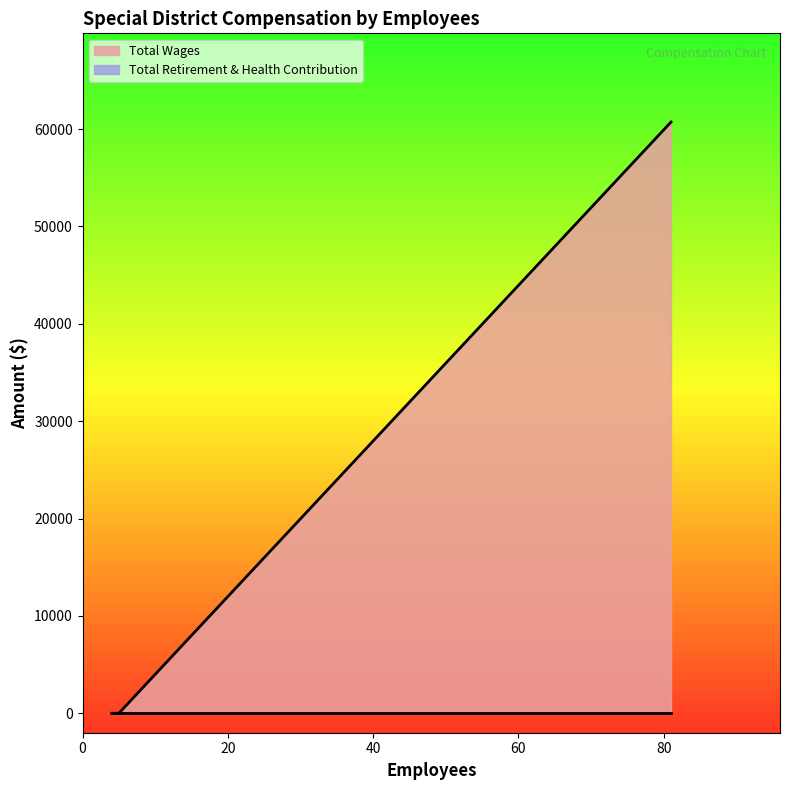

Does the chart have visible grid lines?

No